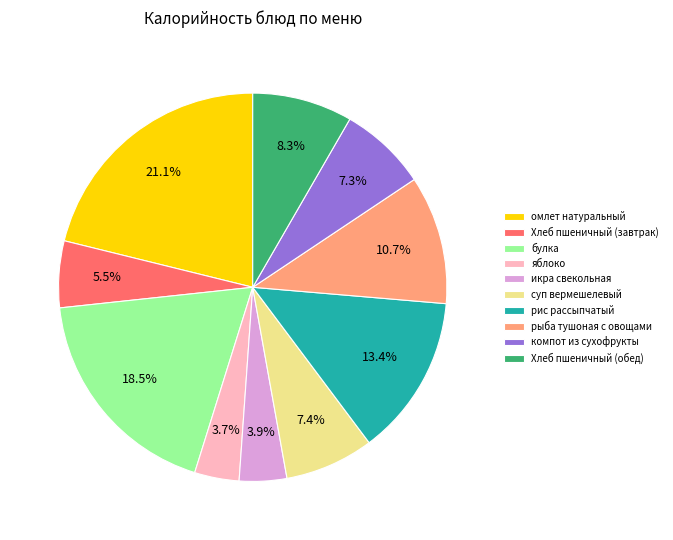

Which slice is the largest?

омлет натуральный